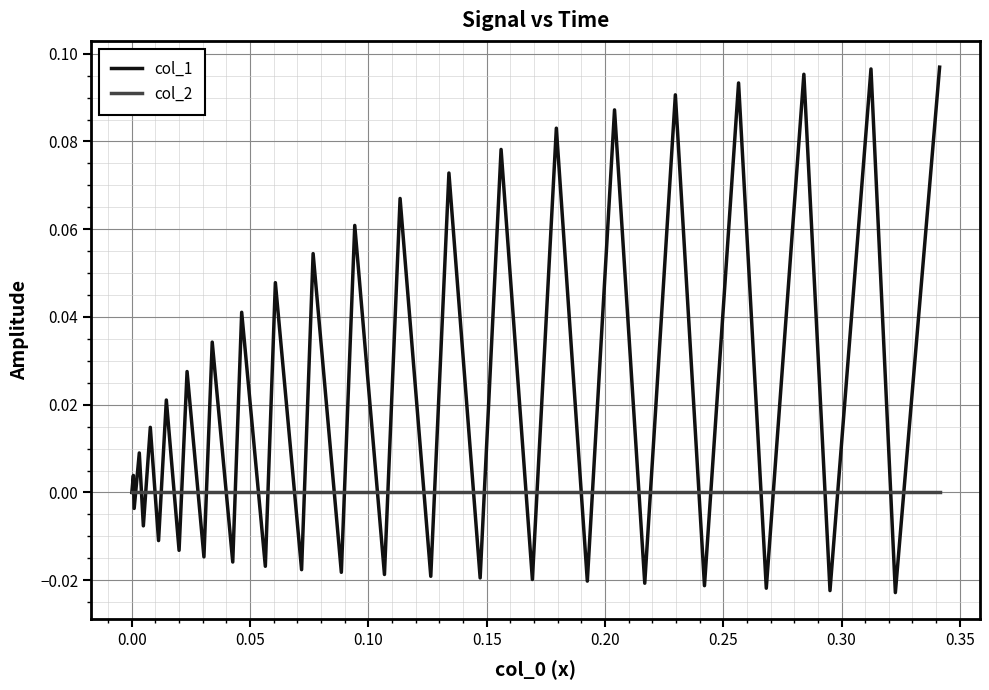

List the series in order of their peak value, lowest first.

col_2, col_1